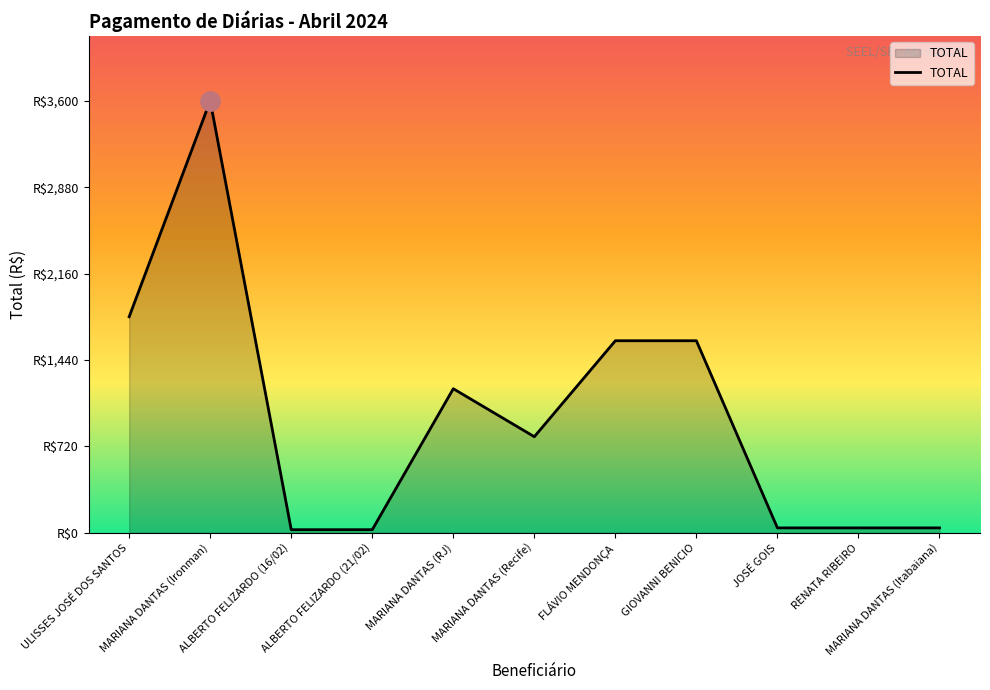

At which category does the chart reach its peak across all series?

MARIANA DANTAS (Ironman)